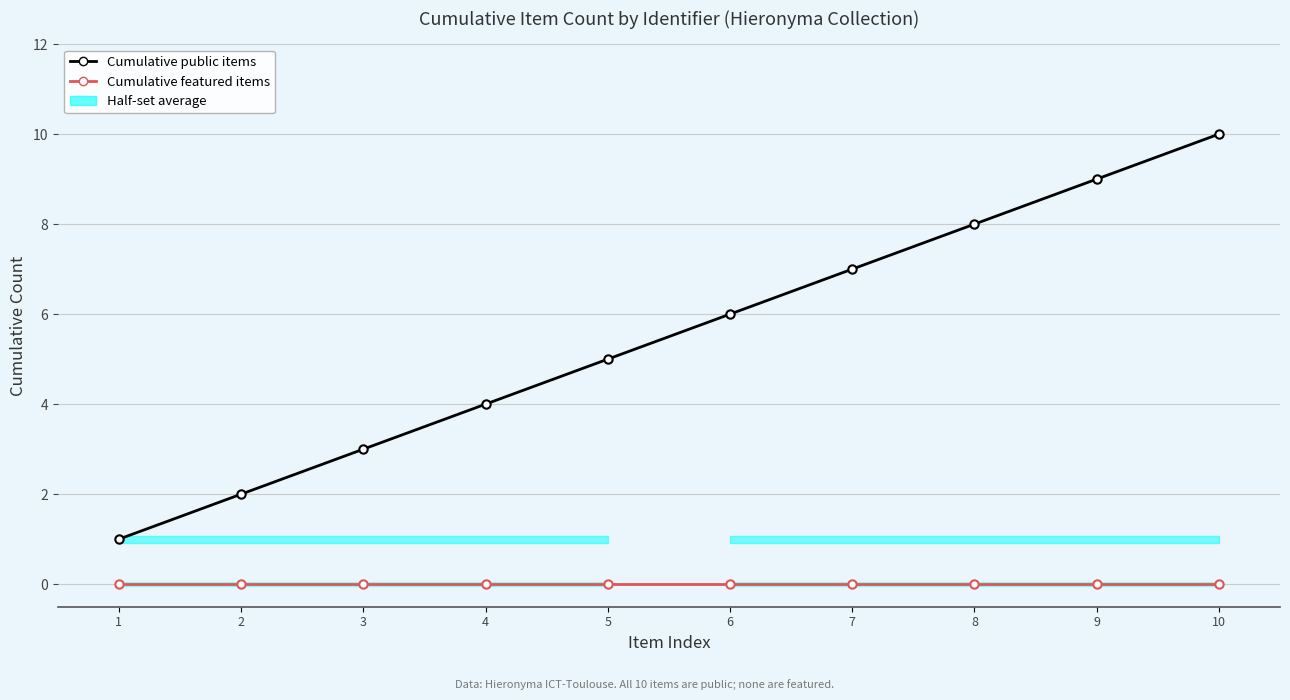

What is the highest value of the Cumulative public items series?

10